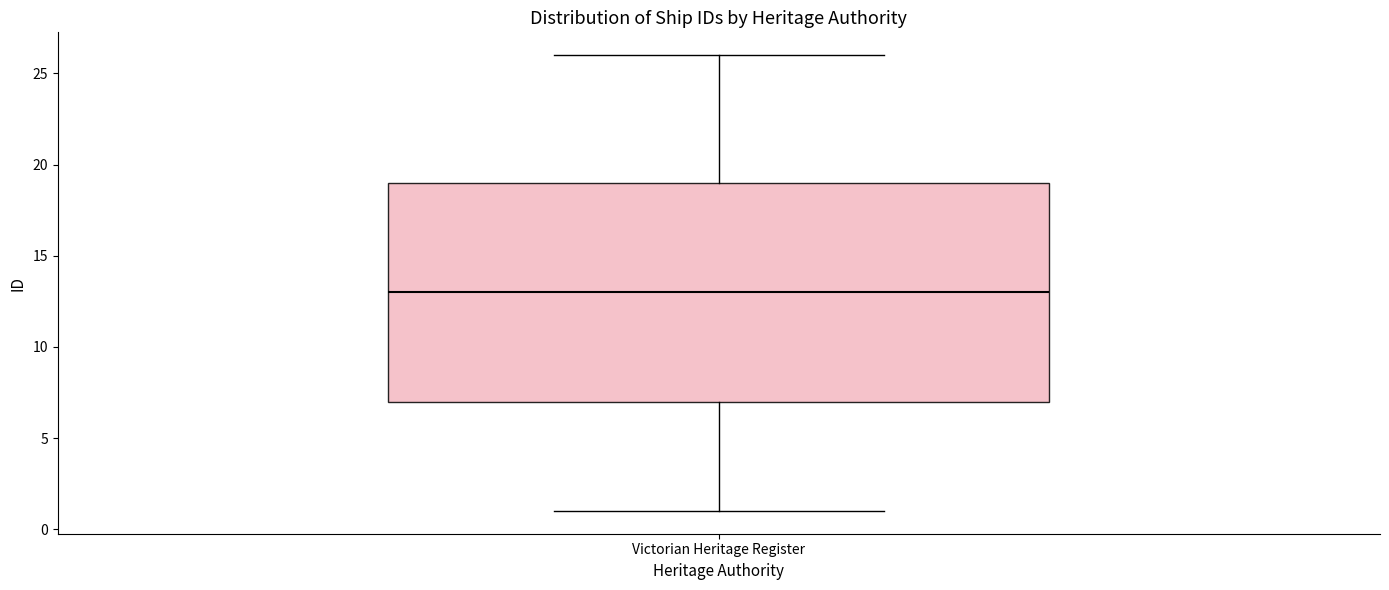

Read this box plot against the y-axis: the position of the median line, the range covered by the box, and the ends of both whiskers. The values are not printed on the chart, so give them approximately, as read against the axis.

median 13, box 7 to 19, whiskers 1 to 26